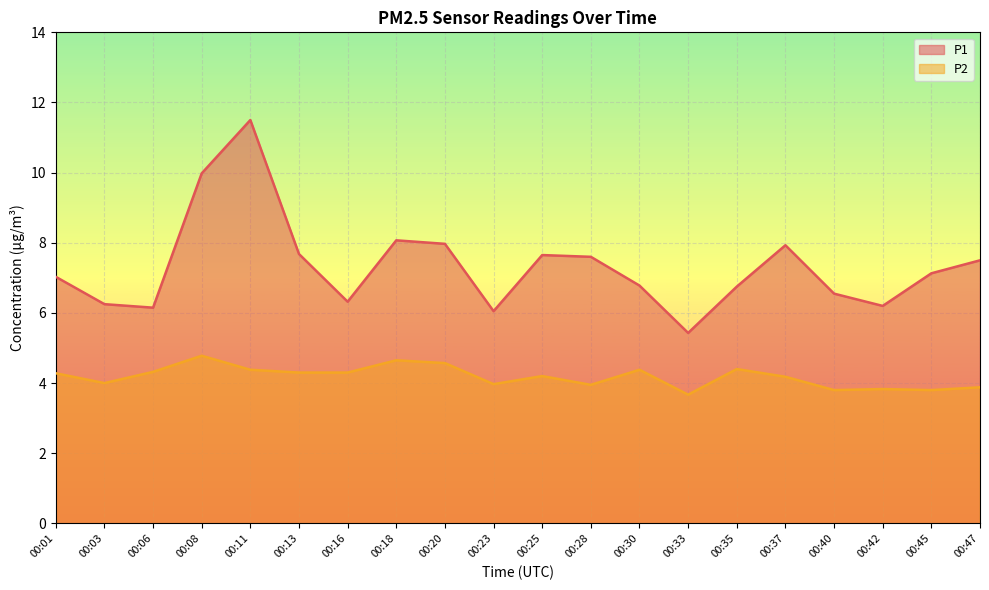

What is the difference between the highest and lowest values at 00:03?

2.2